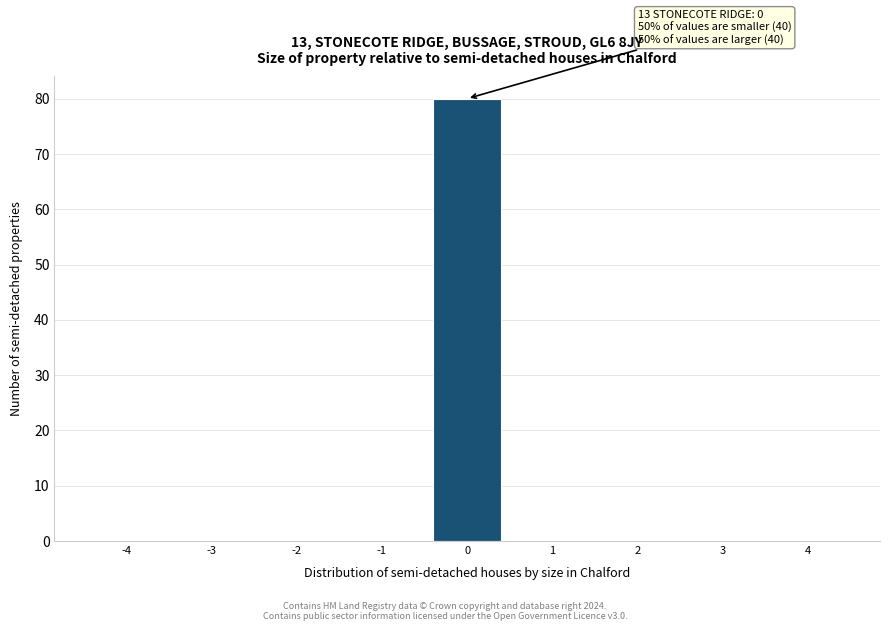

Over which range of the x-axis is the bar tallest?

-0.5 to 0.5